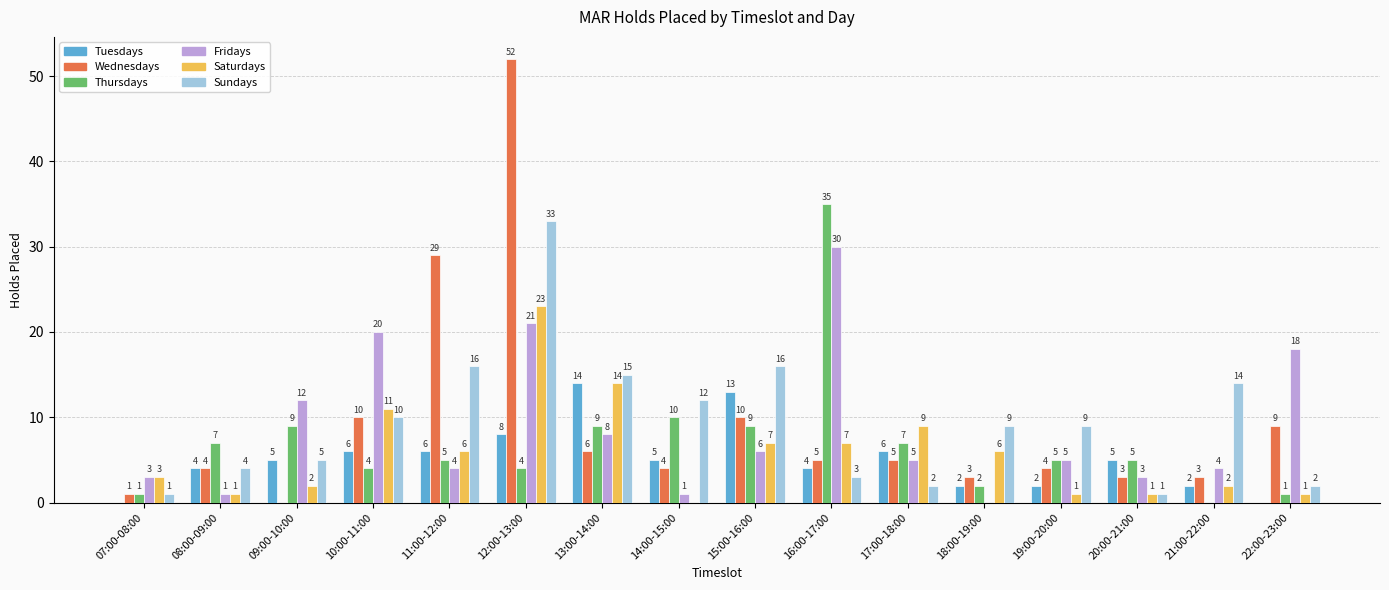

What is the approximate value of Tuesdays at 20:00-21:00?

5